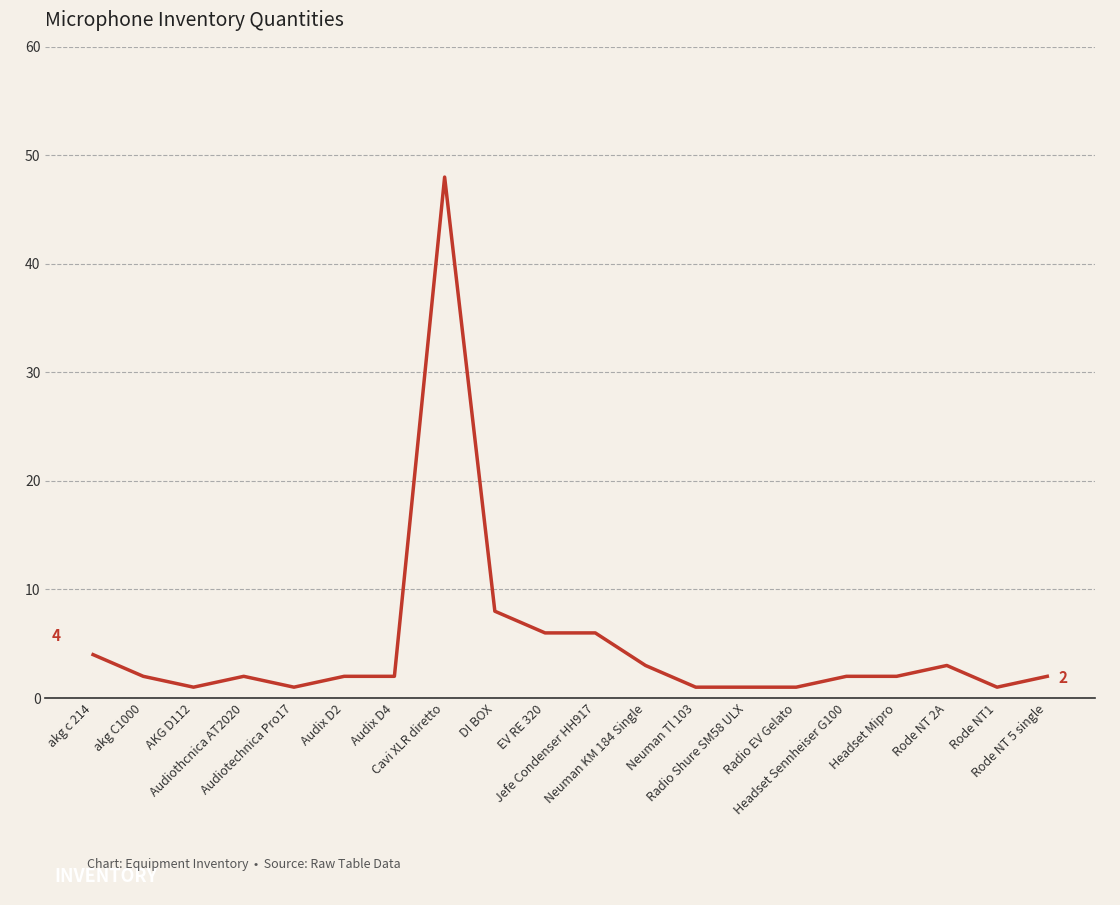

What is the difference between the maximum and minimum values?

47